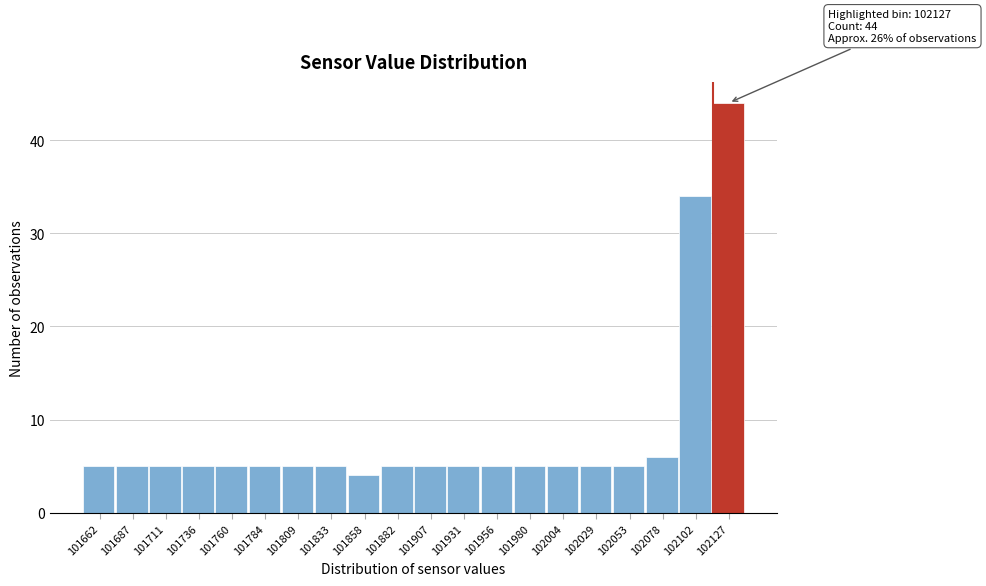

Over which range of the x-axis is the bar tallest?

102115 to 102140